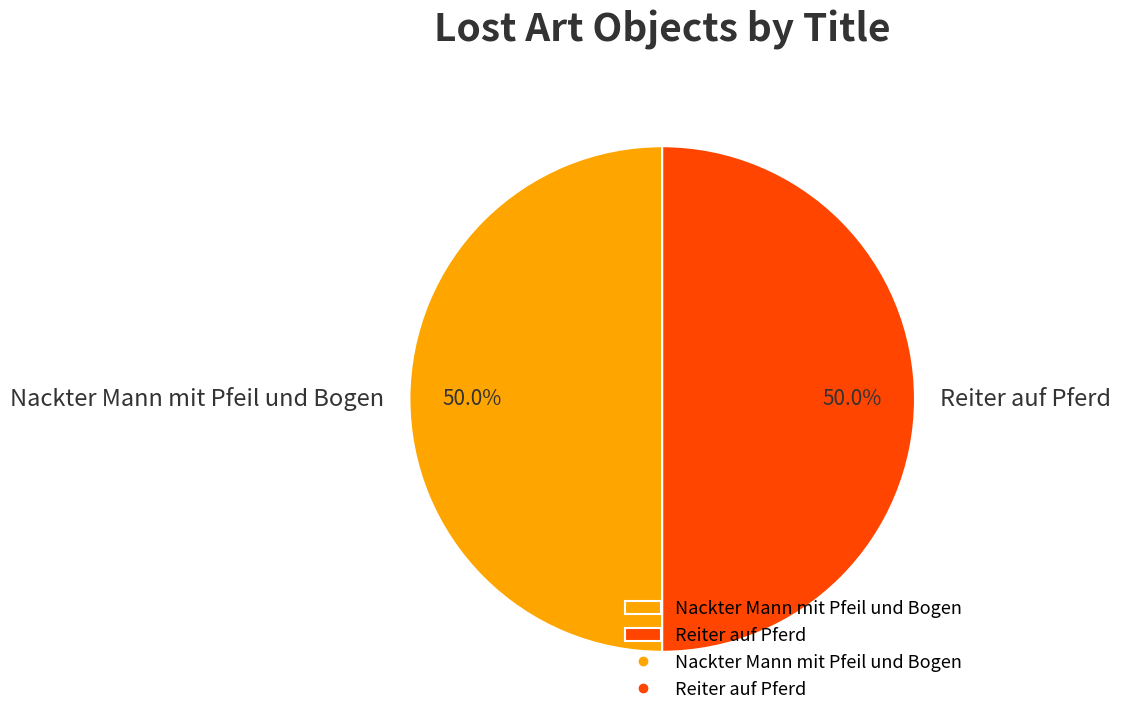

Approximately how many times larger is the value at Nackter Mann mit Pfeil und Bogen compared to Reiter auf Pferd?

1.0